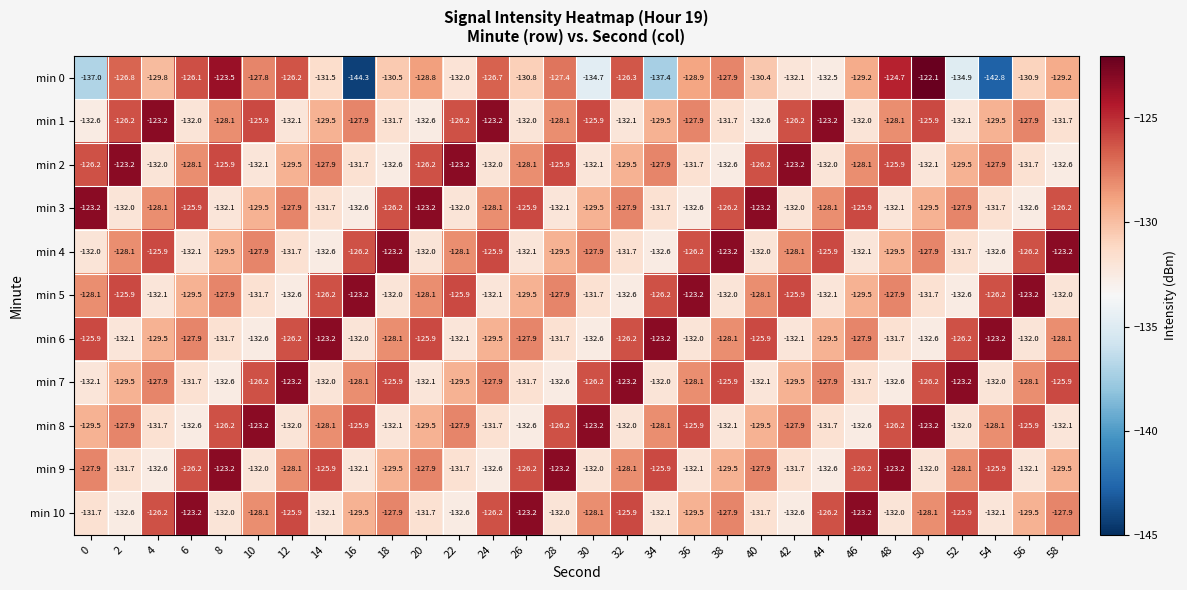

Which category has the highest value across all series?

50